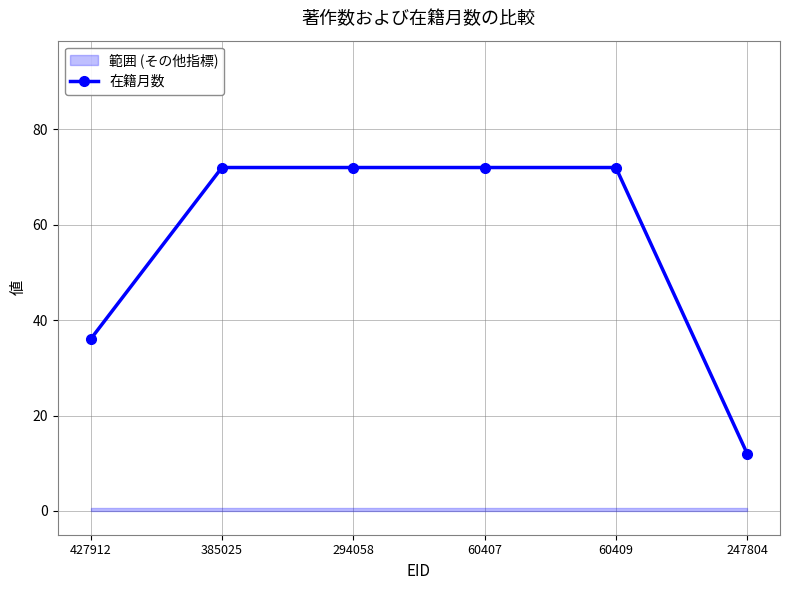

Reading left to right, extract all data points from this chart.

427912=36	385025=72	294058=72	60407=72	60409=72	247804=12